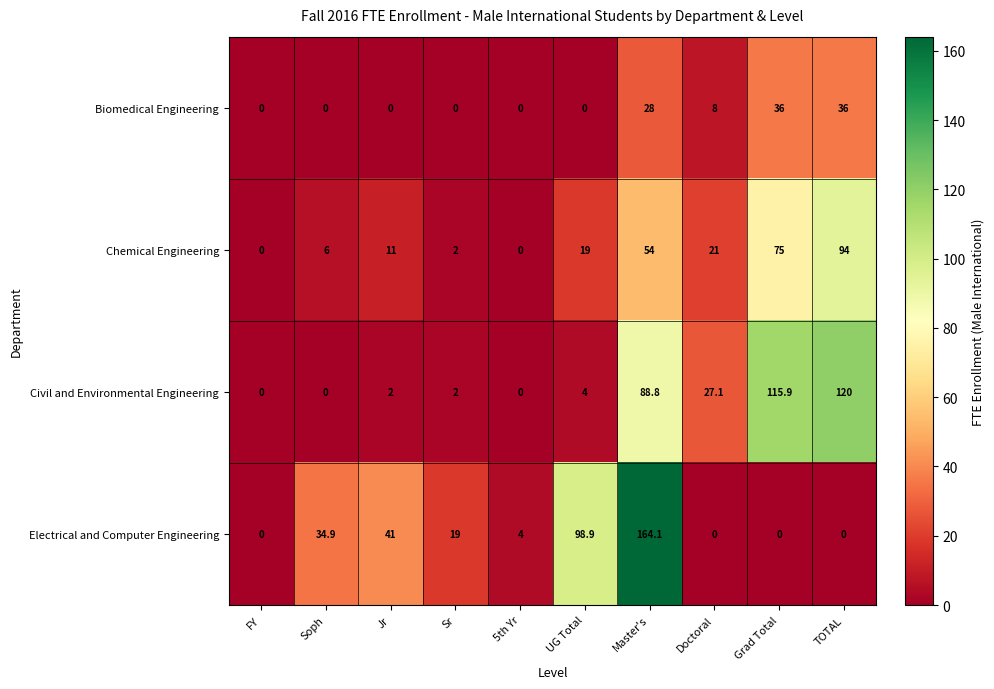

What is the difference between the highest and lowest values at Sr?

19.0